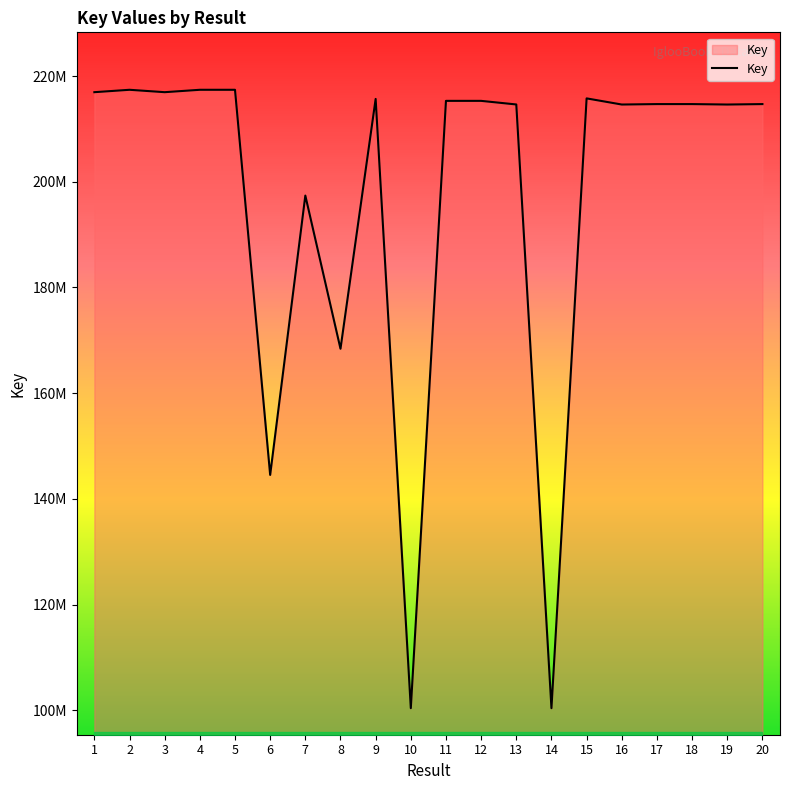

Reading left to right, transcribe all the data shown in this chart.

216943913	217397086	216944091	217397304	217396862	144534903	197387175	168402821	215667897	100403786	215302648	215301876	214620200	100402922	215770807	214608477	214692129	214691917	214607880	214691733